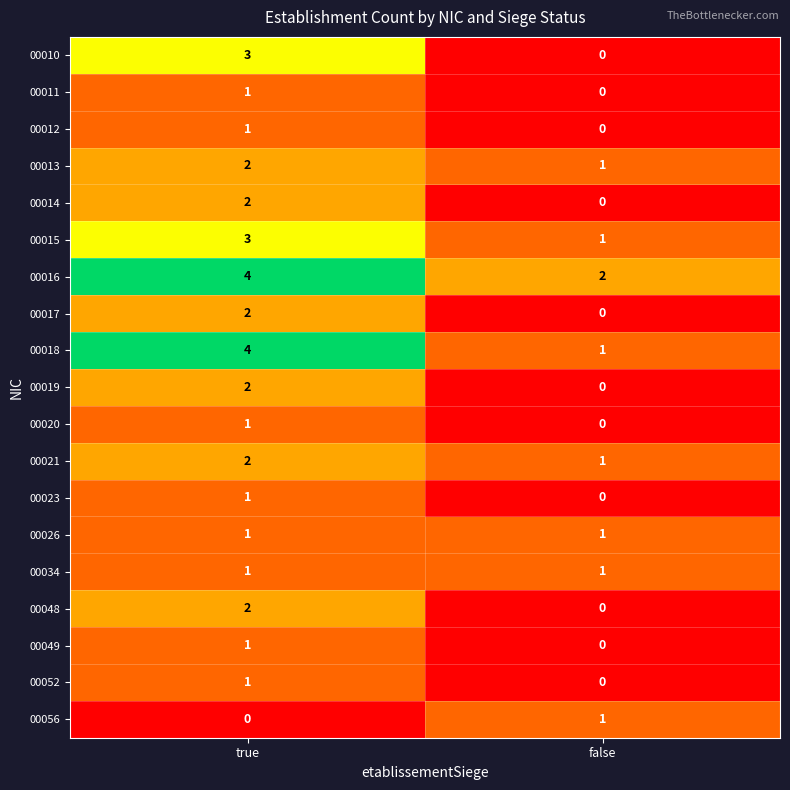

What is the sum of the 00010 values at false and true?

3